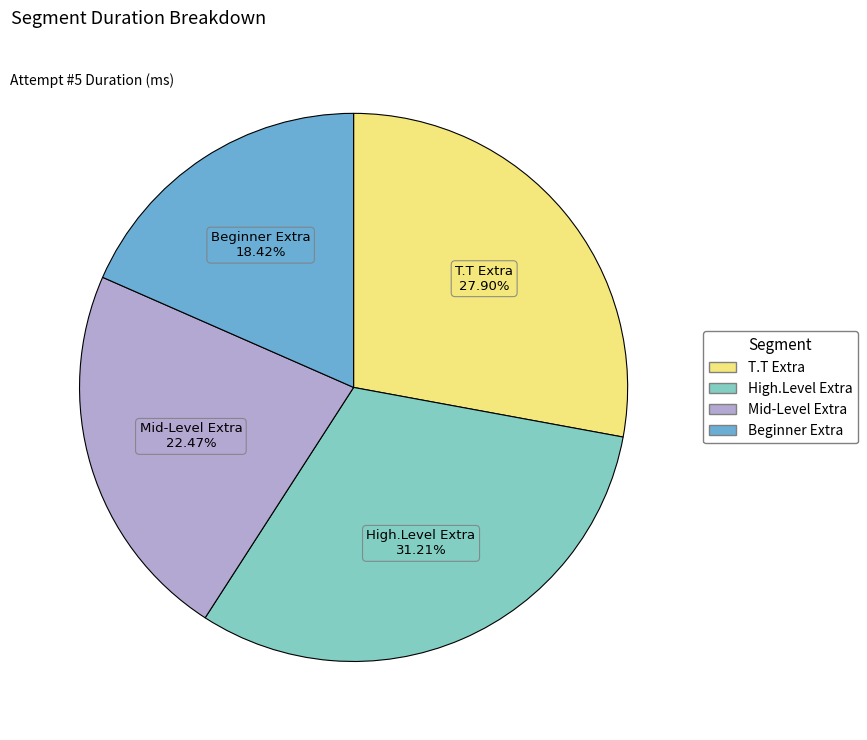

Is High.Level Extra the majority of the pie?

No